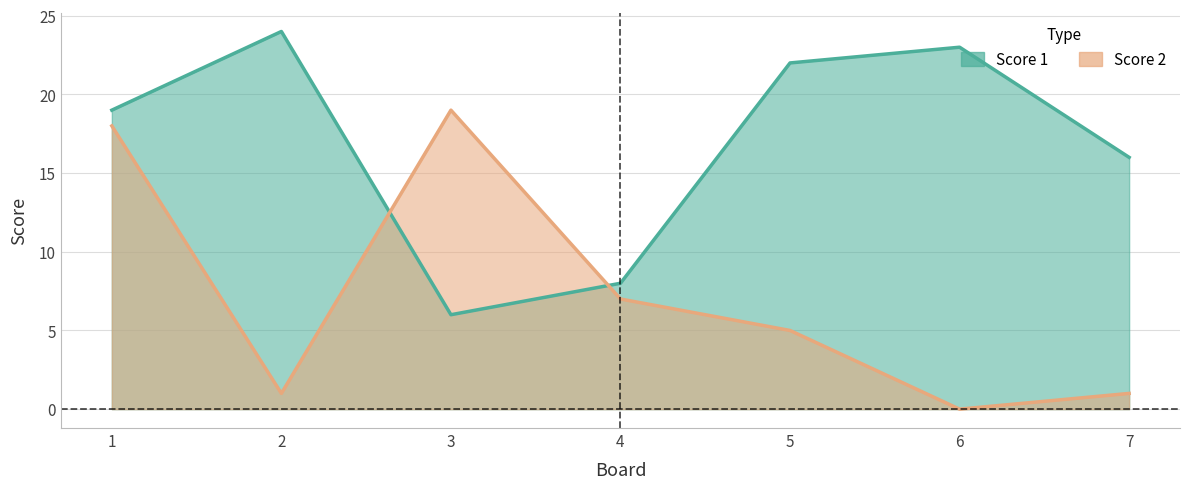

List the series in order of their peak value, lowest first.

Score 2, Score 1